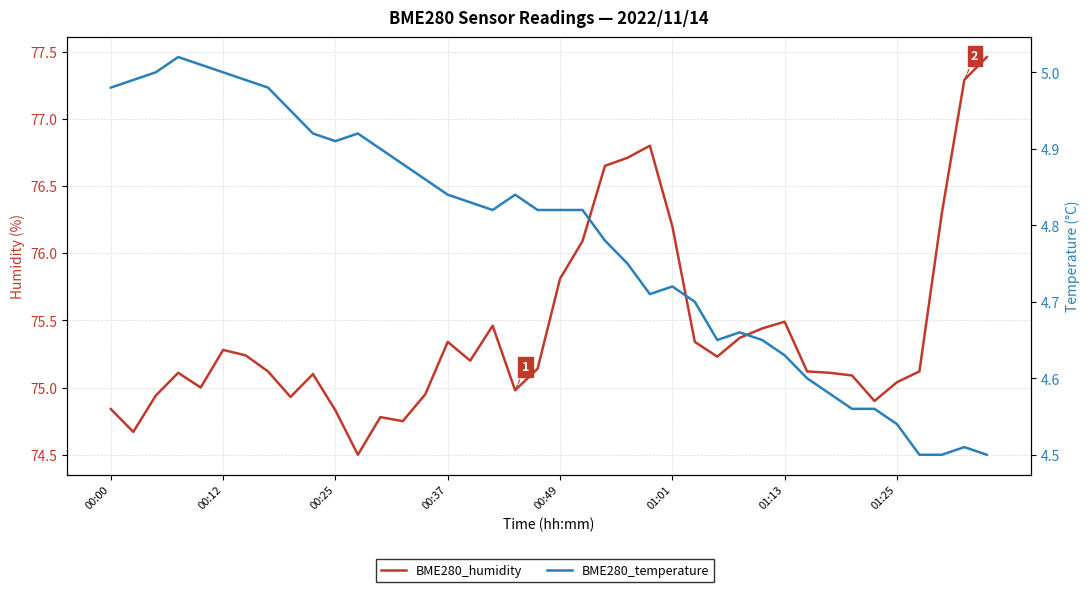

What are all the series names shown in the legend?

BME280_humidity, BME280_temperature